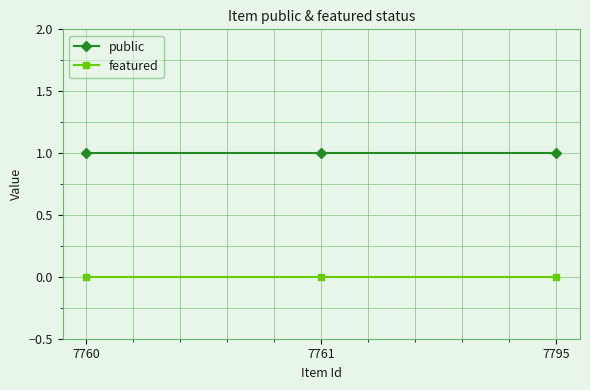

Reading right to left, transcribe all the data shown in this chart.

public: 1	1	1
featured: 0	0	0